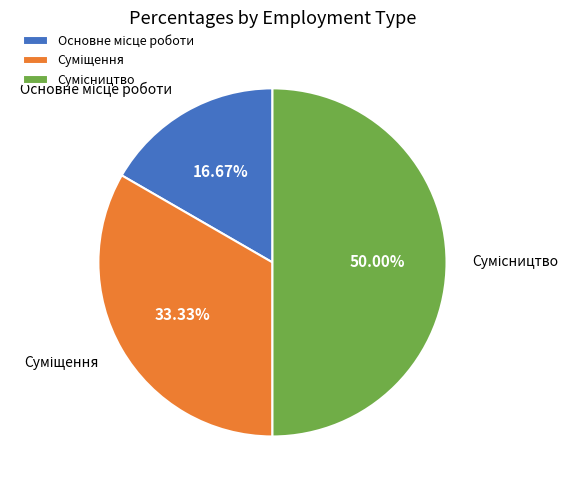

How many segments does this pie chart have?

3